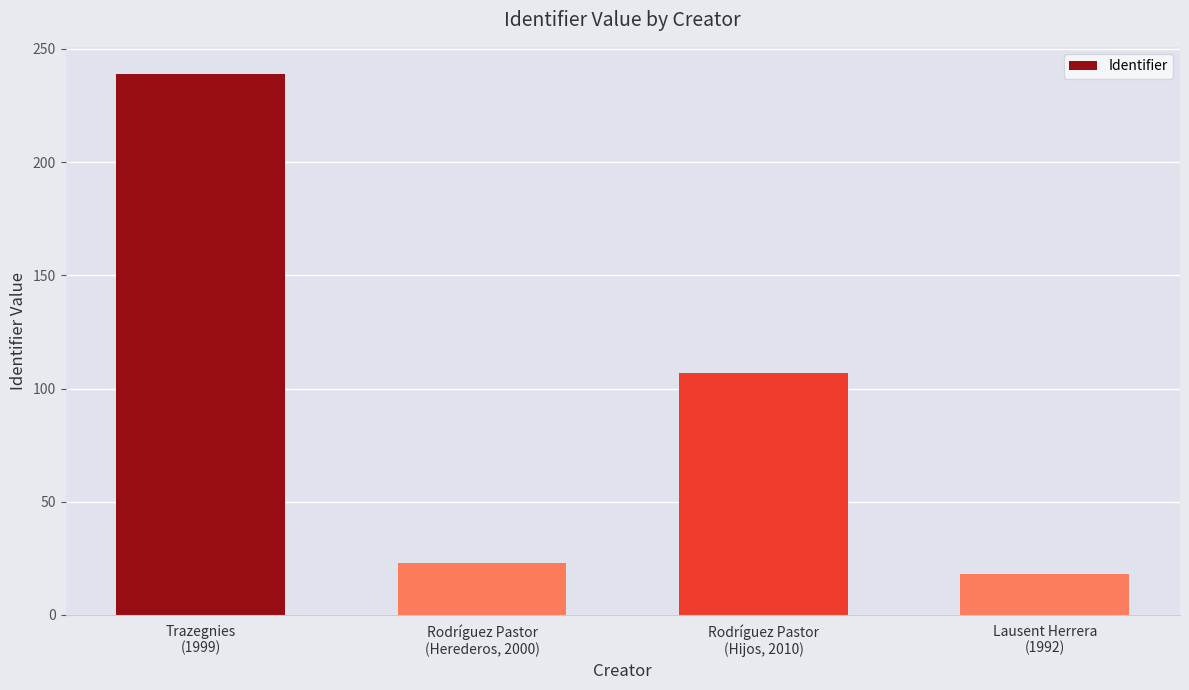

What is the sum of the values at Rodríguez Pastor
(Hijos, 2010) and Rodríguez Pastor
(Herederos, 2000)?

130